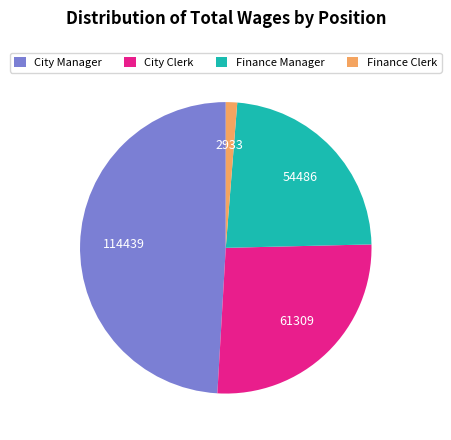

Which category has the smallest portion of the pie?

Finance Clerk